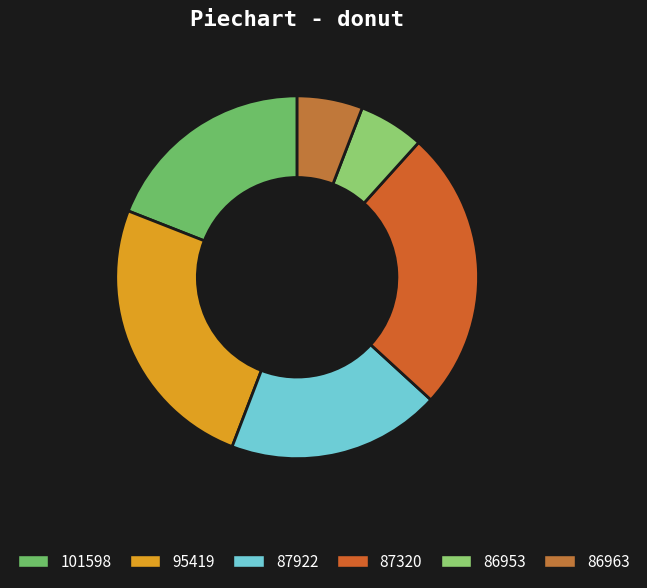

Which slice is the largest?

87320